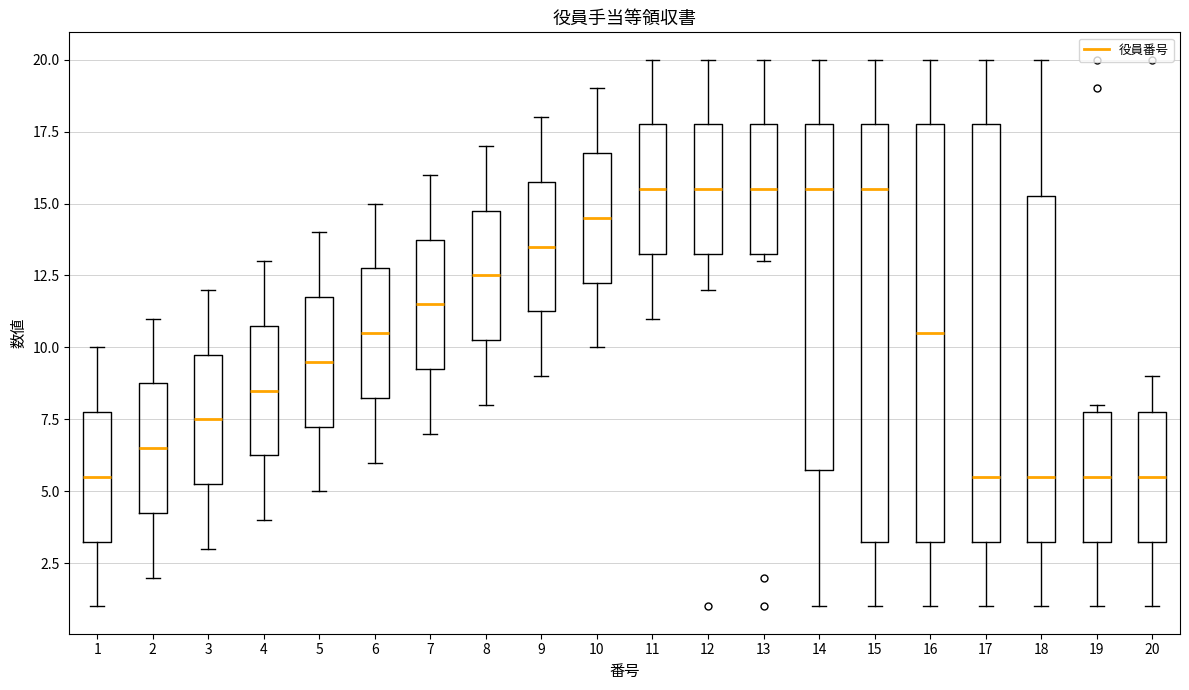

Reading left to right, transcribe this box plot: for each box, give where its median line is, the range the box spans, and where its two whiskers end, as read against the y-axis. The values are not printed on the chart, so give them approximately, as read against the axis.

1: median 5.5, box 3.5 to 8.0, whiskers 1.0 to 10.0
2: median 6.5, box 4.5 to 9.0, whiskers 2.0 to 11.0
3: median 7.5, box 5.5 to 10.0, whiskers 3.0 to 12.0
4: median 8.5, box 6.5 to 11.0, whiskers 4.0 to 13.0
5: median 9.5, box 7.5 to 12.0, whiskers 5.0 to 14.0
6: median 10.5, box 8.5 to 13.0, whiskers 6.0 to 15.0
7: median 11.5, box 9.5 to 14.0, whiskers 7.0 to 16.0
8: median 12.5, box 10.5 to 15.0, whiskers 8.0 to 17.0
9: median 13.5, box 11.5 to 16.0, whiskers 9.0 to 18.0
10: median 14.5, box 12.5 to 17.0, whiskers 10.0 to 19.0
11: median 15.5, box 13.5 to 18.0, whiskers 11.0 to 20.0
12: median 15.5, box 13.5 to 18.0, whiskers 12.0 to 20.0
13: median 15.5, box 13.5 to 18.0, whiskers 13.0 to 20.0
14: median 15.5, box 6.0 to 18.0, whiskers 1.0 to 20.0
15: median 15.5, box 3.5 to 18.0, whiskers 1.0 to 20.0
16: median 10.5, box 3.5 to 18.0, whiskers 1.0 to 20.0
17: median 5.5, box 3.5 to 18.0, whiskers 1.0 to 20.0
18: median 5.5, box 3.5 to 15.5, whiskers 1.0 to 20.0
19: median 5.5, box 3.5 to 8.0, whiskers 1.0 to 8.0 (just above the box's upper edge)
20: median 5.5, box 3.5 to 8.0, whiskers 1.0 to 9.0